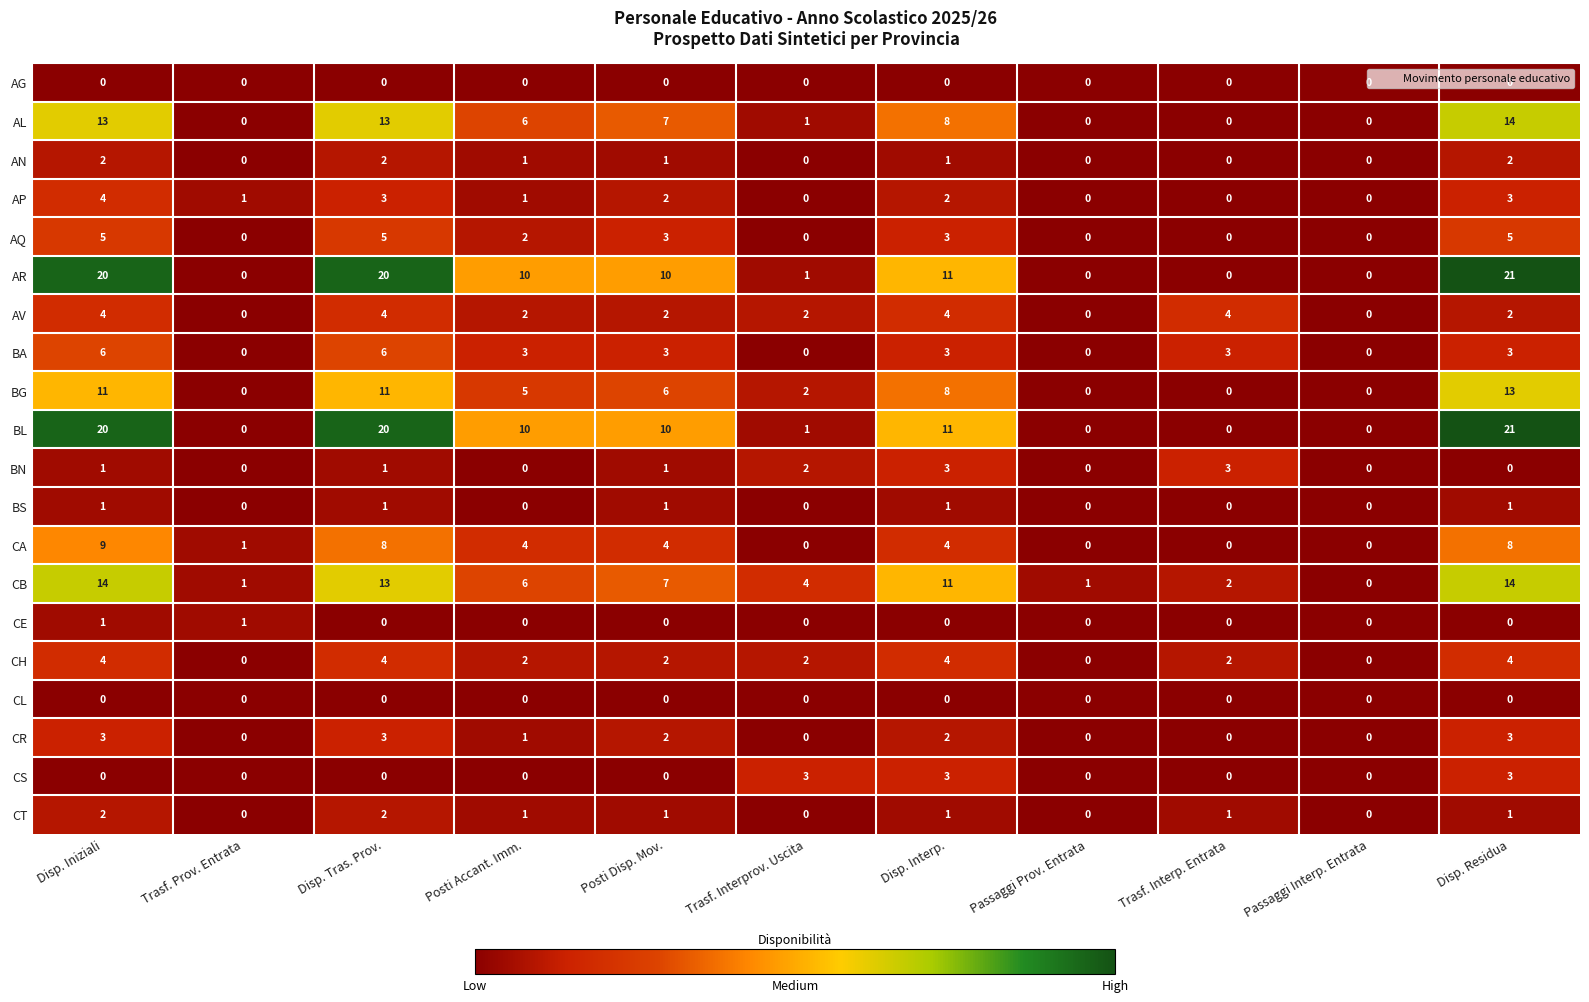

At which category does the chart reach its peak across all series?

Disp. Residua